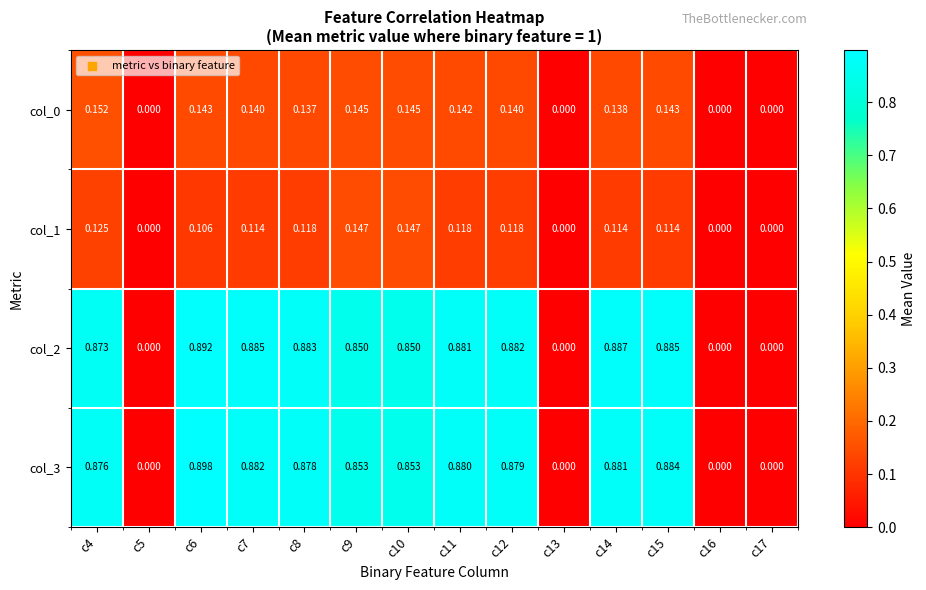

Is the value of col_3 at c5 greater than the value of col_1 at c11?

No